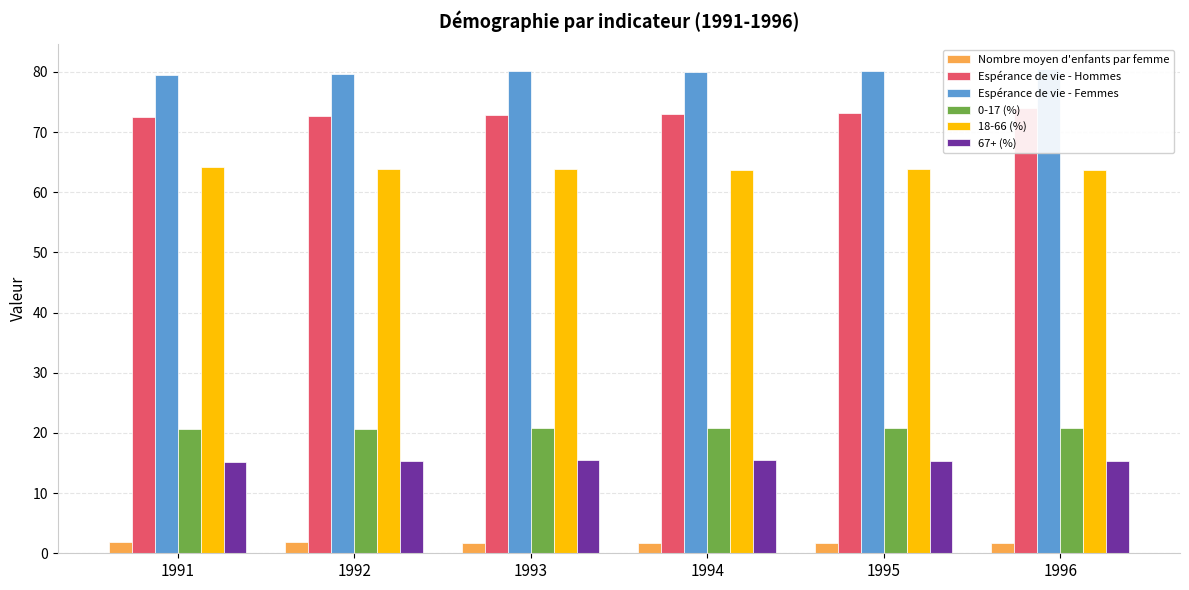

True or false: Espérance de vie - Hommes has a value of 35.2 at 1992.

False